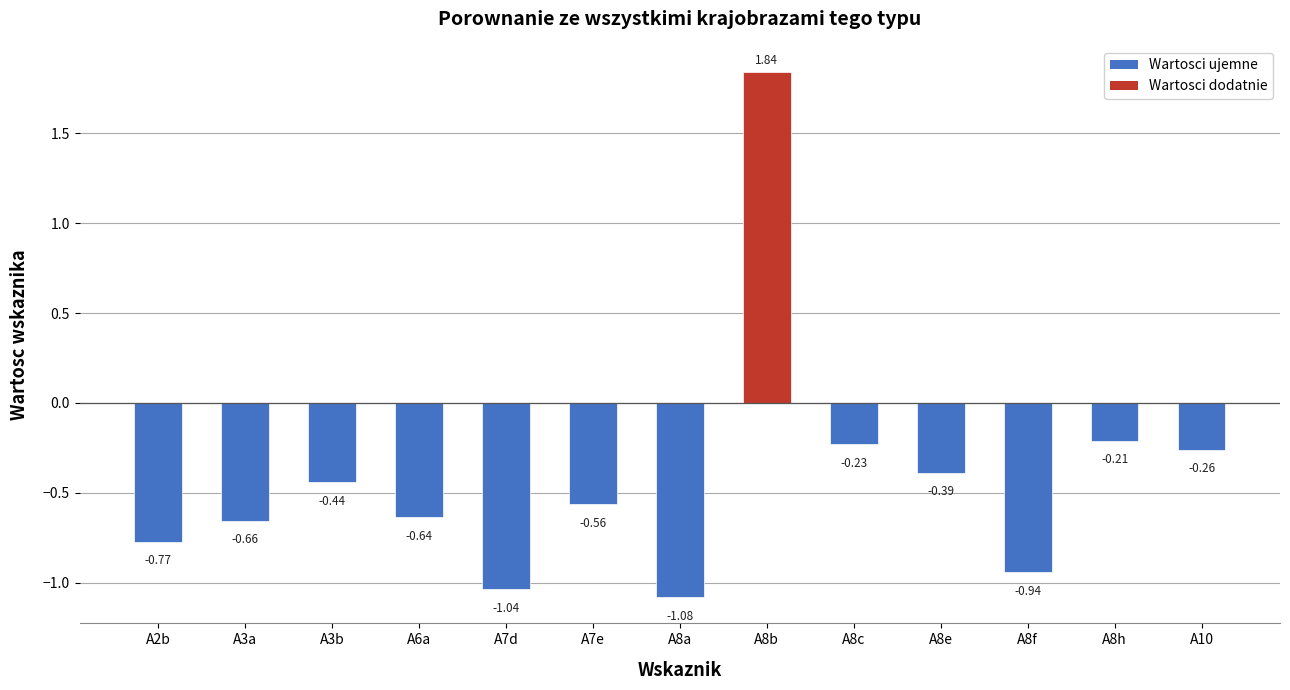

What is the sum of the values at A2b and A3a?

-1.4